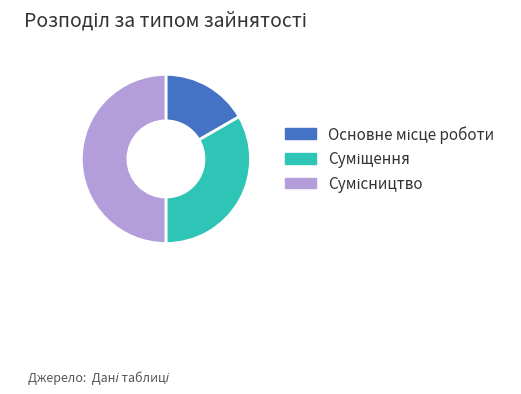

What is the total percentage of Суміщення and Основне місце роботи?

50.0%